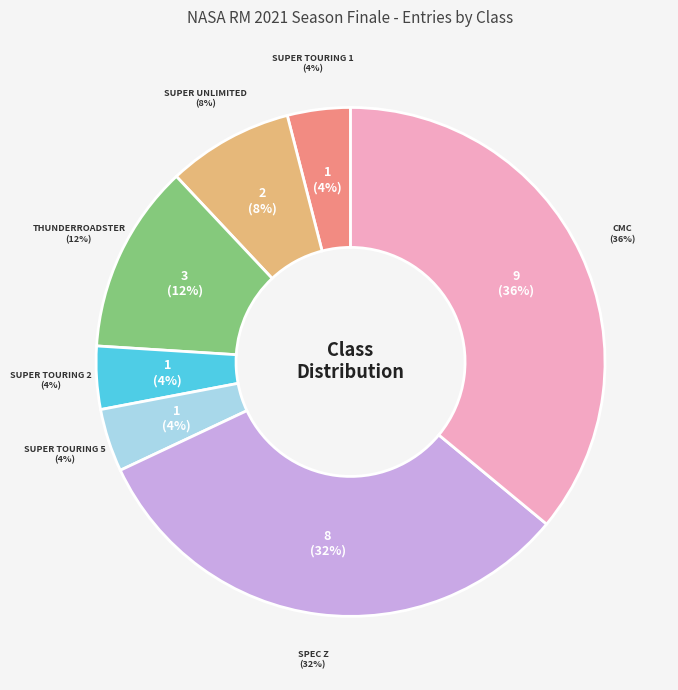

Is it true that Super Touring 2 is 1% of the pie?

False